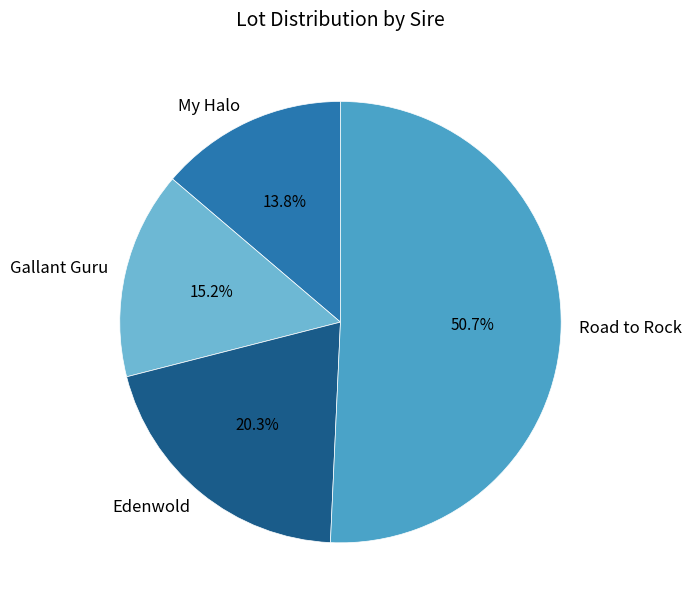

To the nearest percent, what portion does Road to Rock represent?

51%